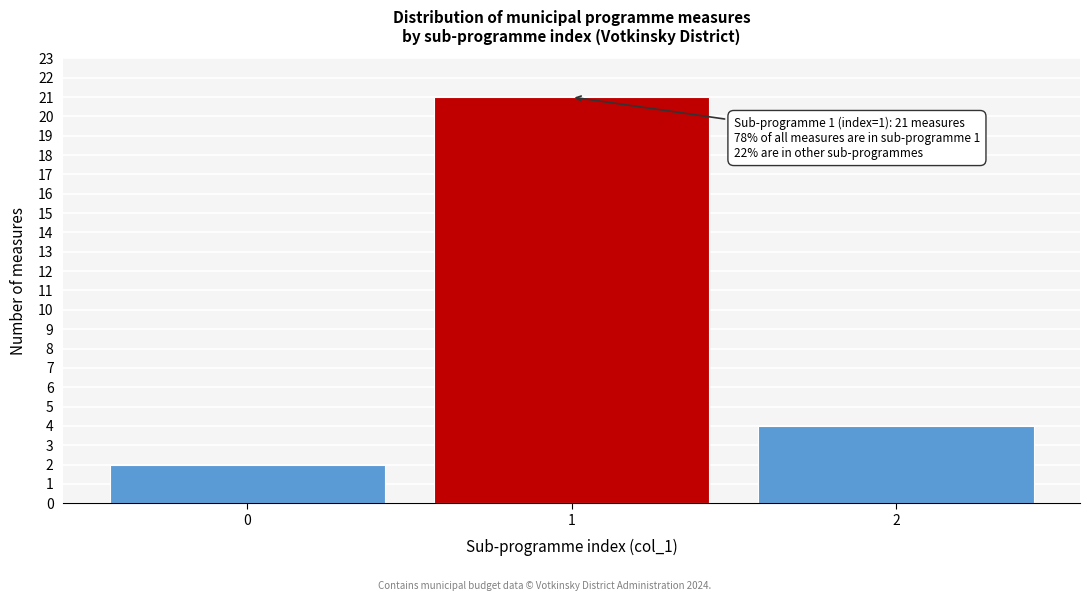

Reading left to right, what are all the values shown in this chart?

2	21	4